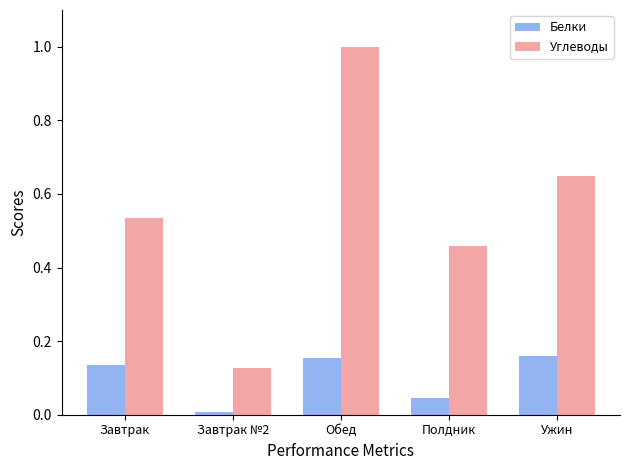

What is the sum of the Белки values at Ужин and Обед?

0.3